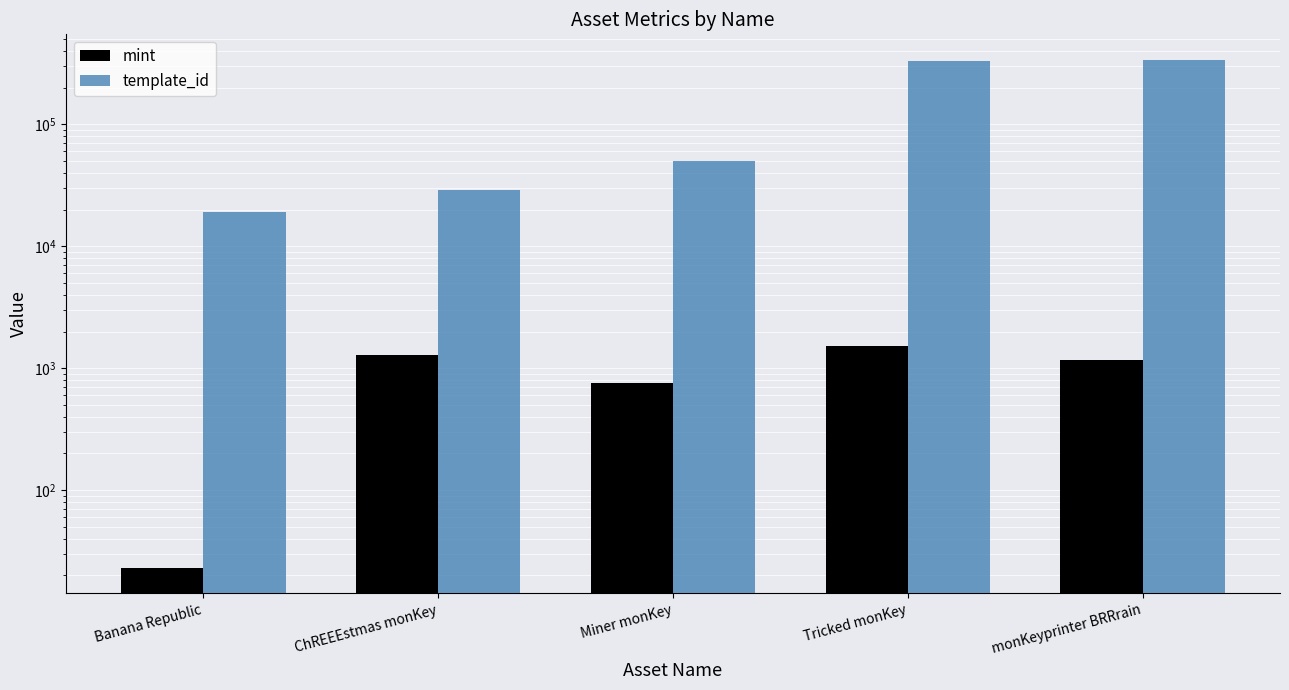

At Banana Republic, list the series in order from smallest to largest.

mint, template_id